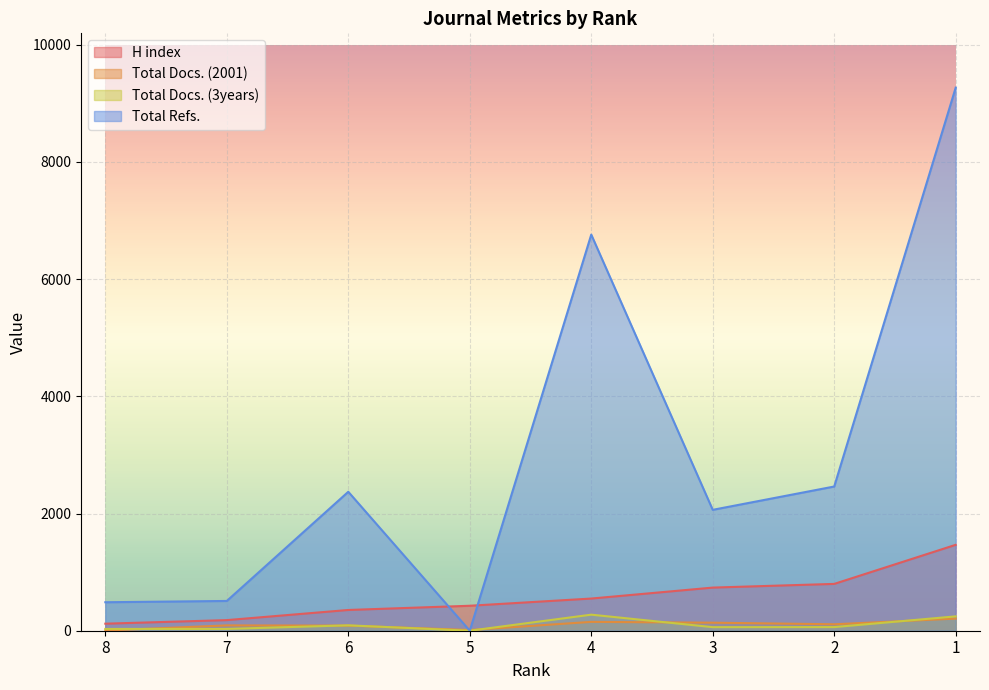

Read the Total Refs. value at 6, to the nearest 100.

2400